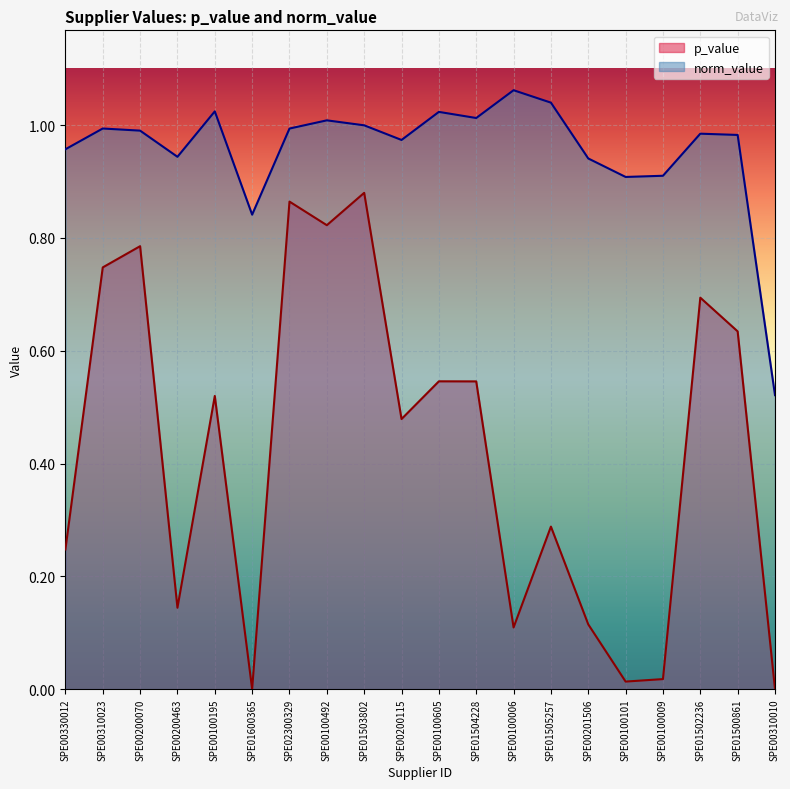

What is the value of the p_value point at the 5th from the left?

0.5